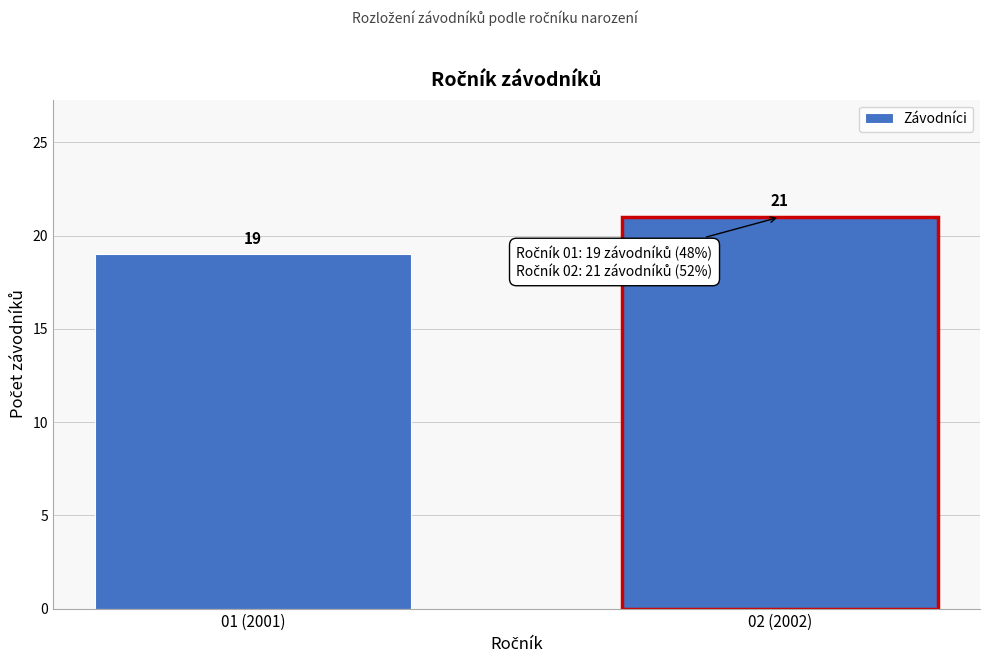

Reading right to left, what are all the values shown in this chart?

21	19